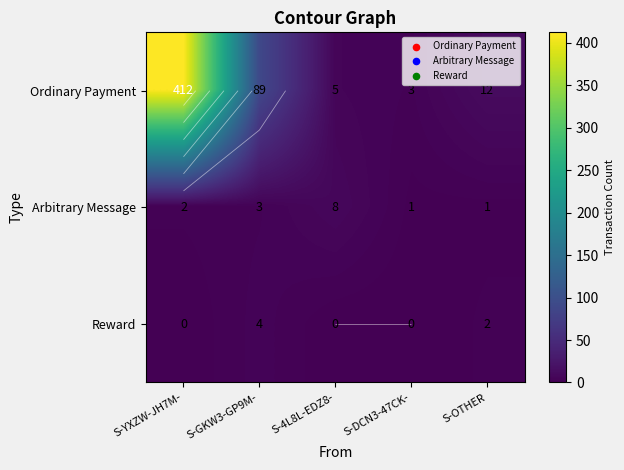

True or false: Ordinary Payment has a value of 12 at S-OTHER.

True